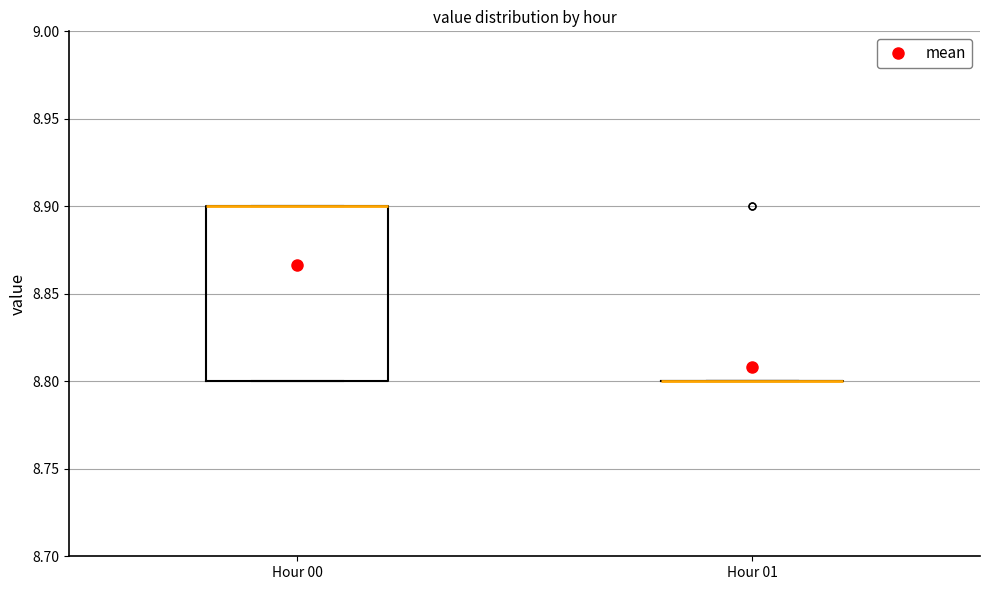

Comparing the boxes themselves (not the whiskers), which one is the tallest?

Hour 00